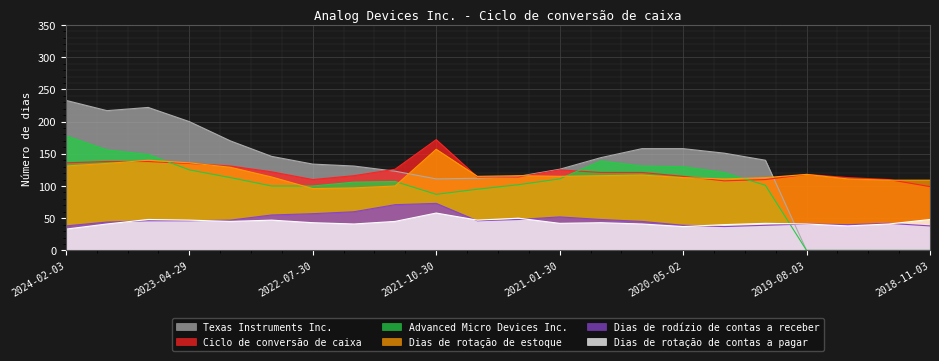

Where is the first local minimum for Ciclo de conversão de caixa?

2022-07-30